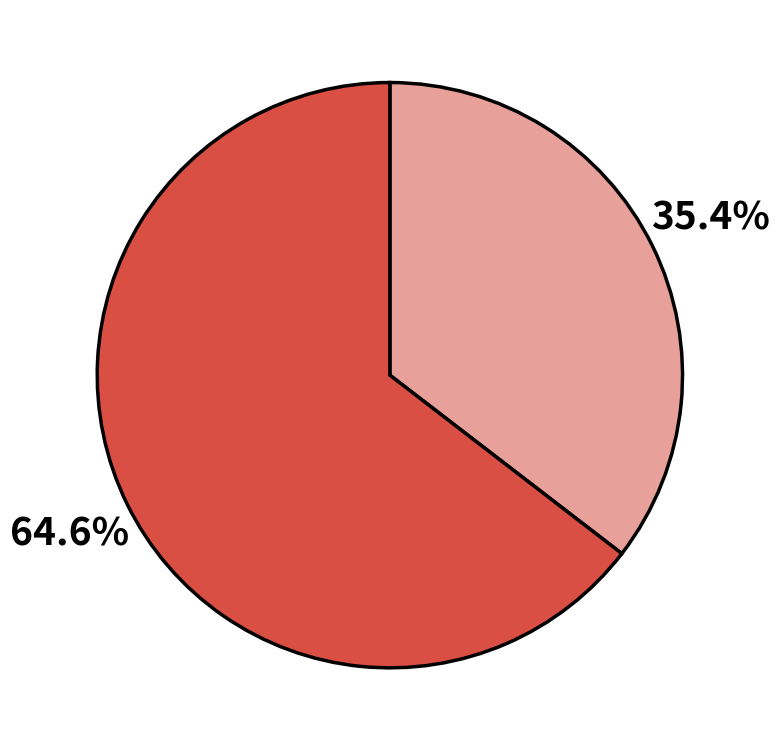

How many segments does this pie chart have?

2